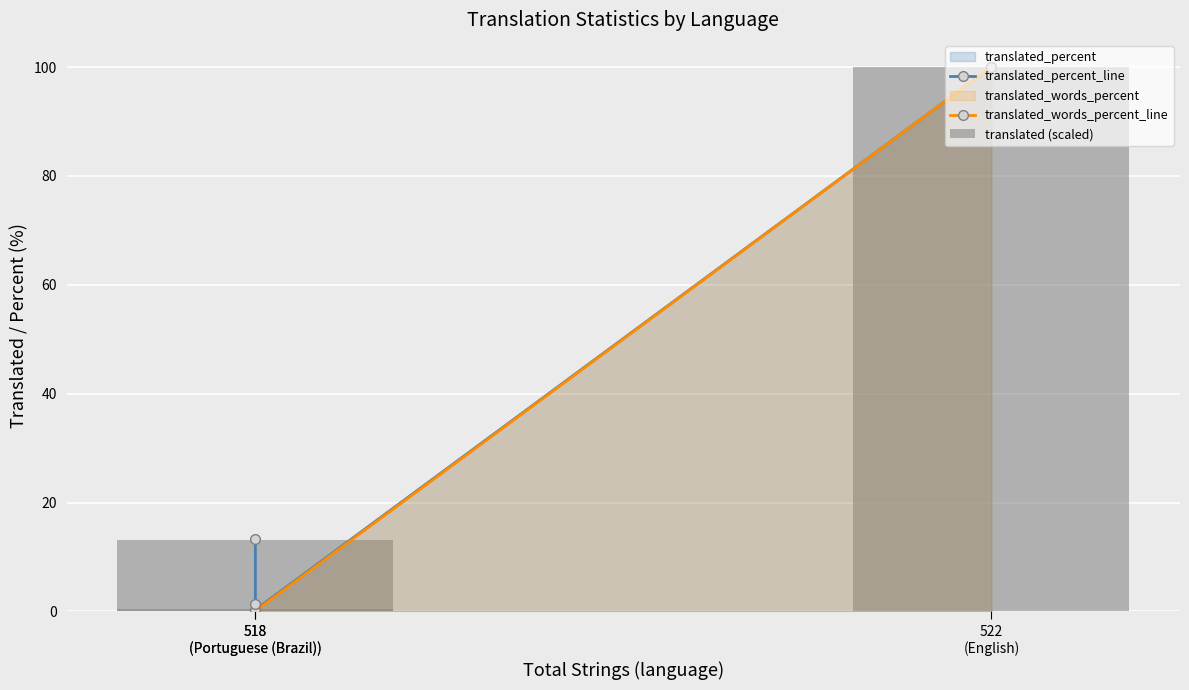

At which label does translated_words_percent_line reach its peak?

522
(English)